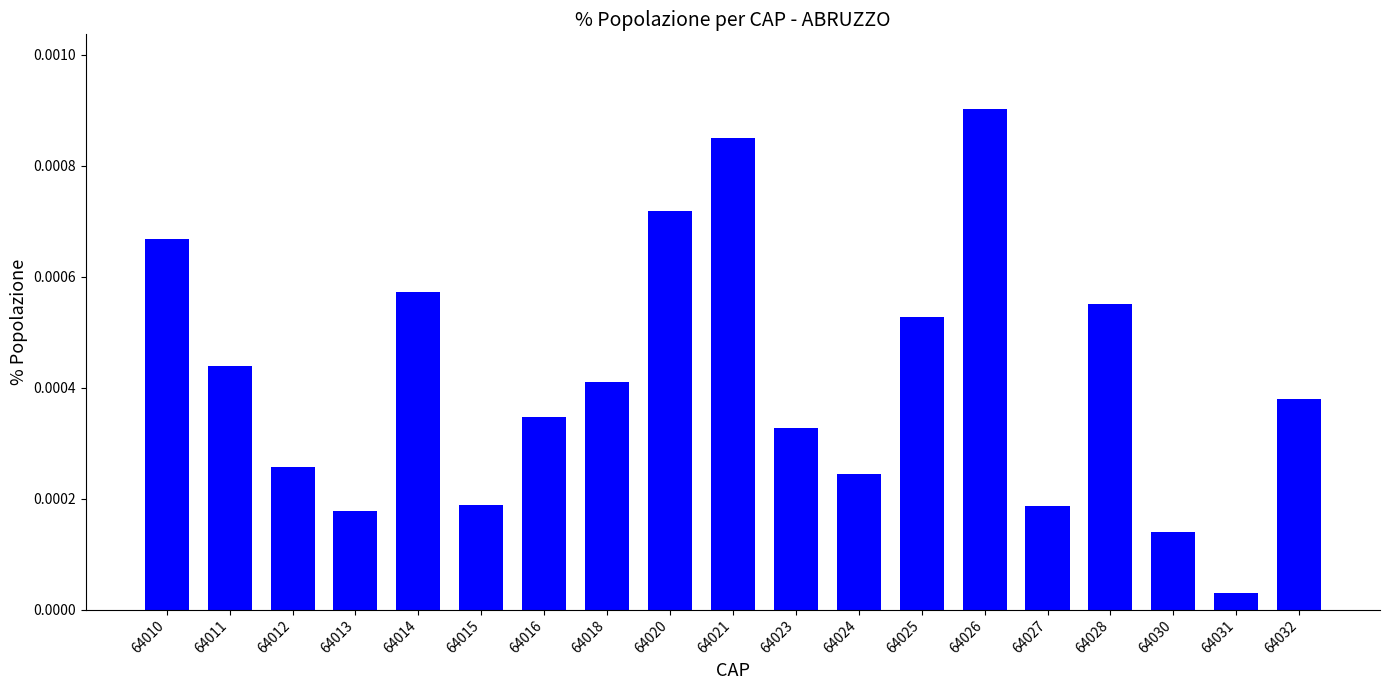

At which label is the value closest to 0?

64031